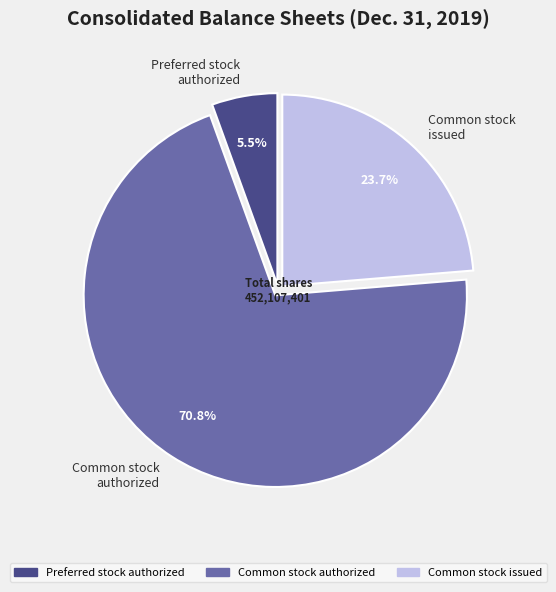

What portion of the pie excludes Preferred stock authorized?

94.5%